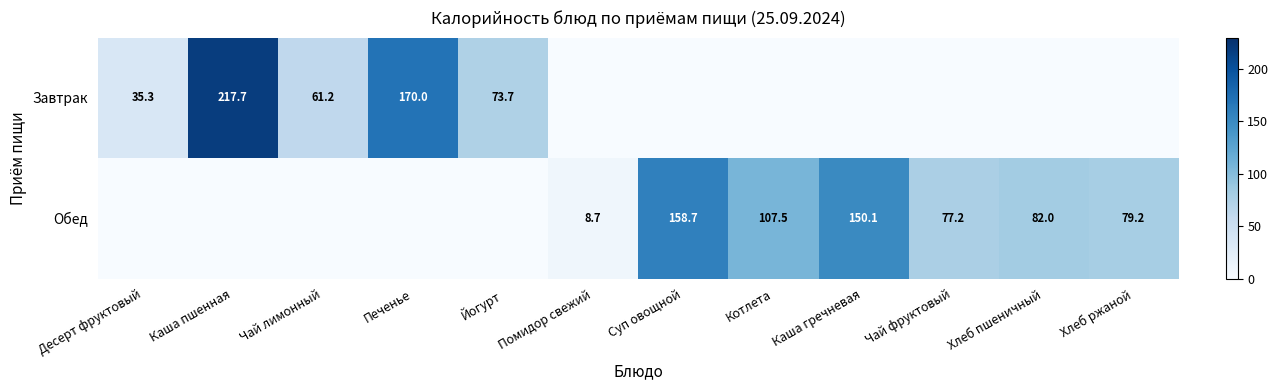

True or false: Обед has a value of 158.7 at Суп овощной.

True